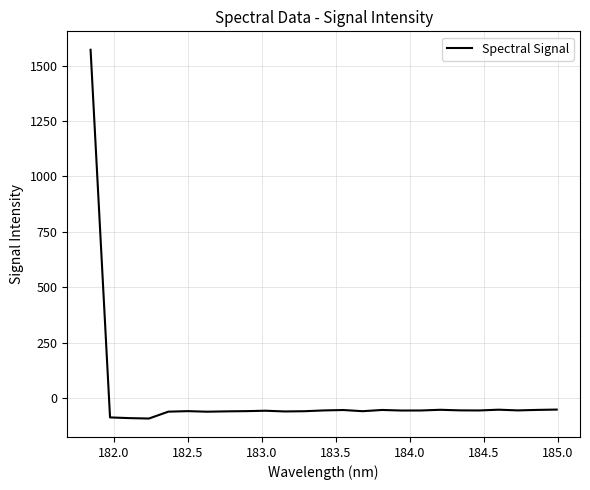

What is the minimum value shown in the chart?

-93.3